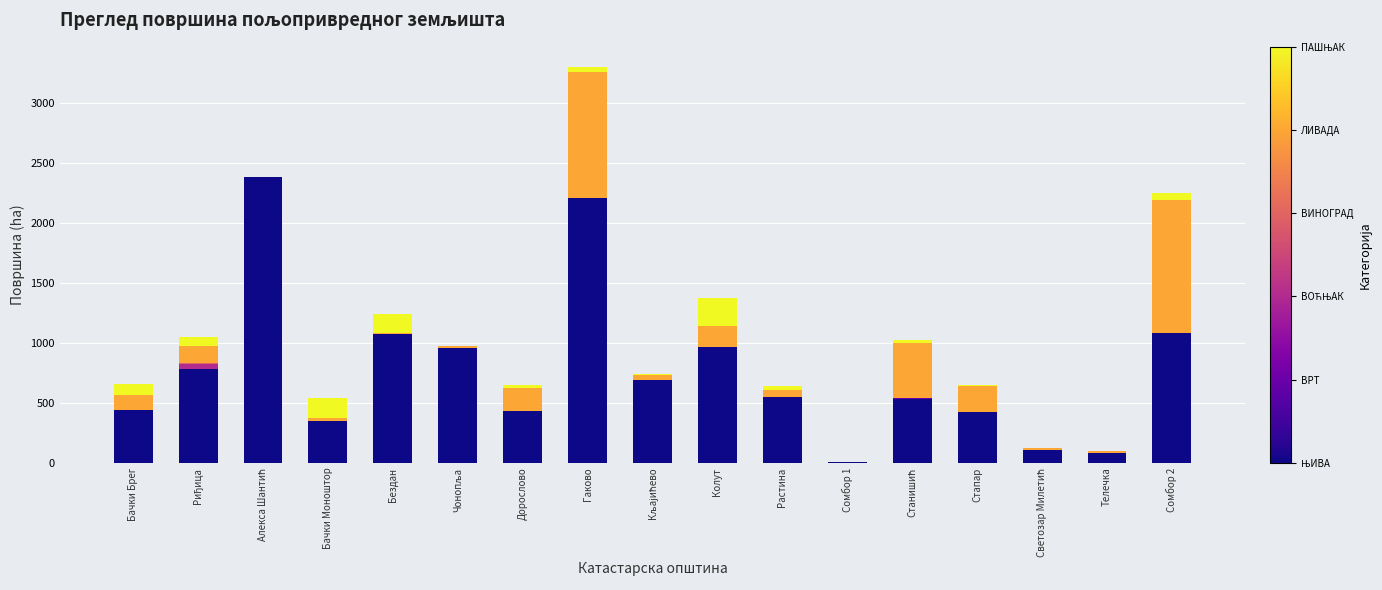

At which category is the sum across all series the highest?

Гаково